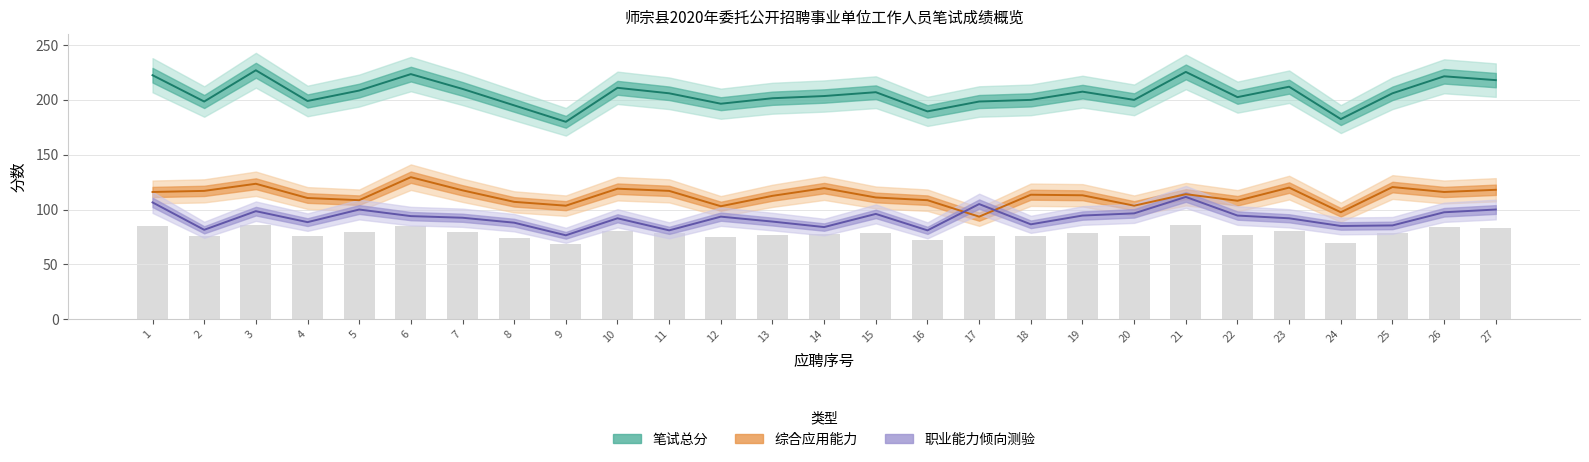

What is the average value of the 职业能力倾向测验 series?

92.3